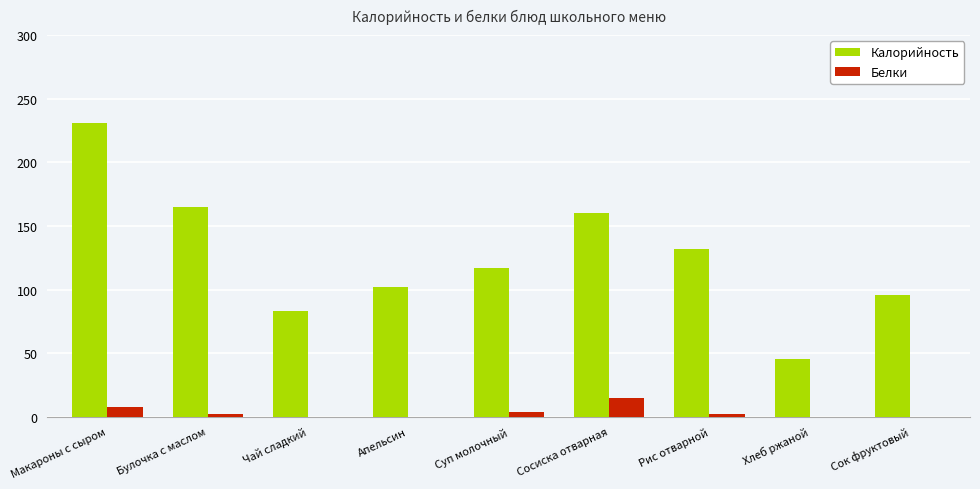

What is the greatest value displayed?

231